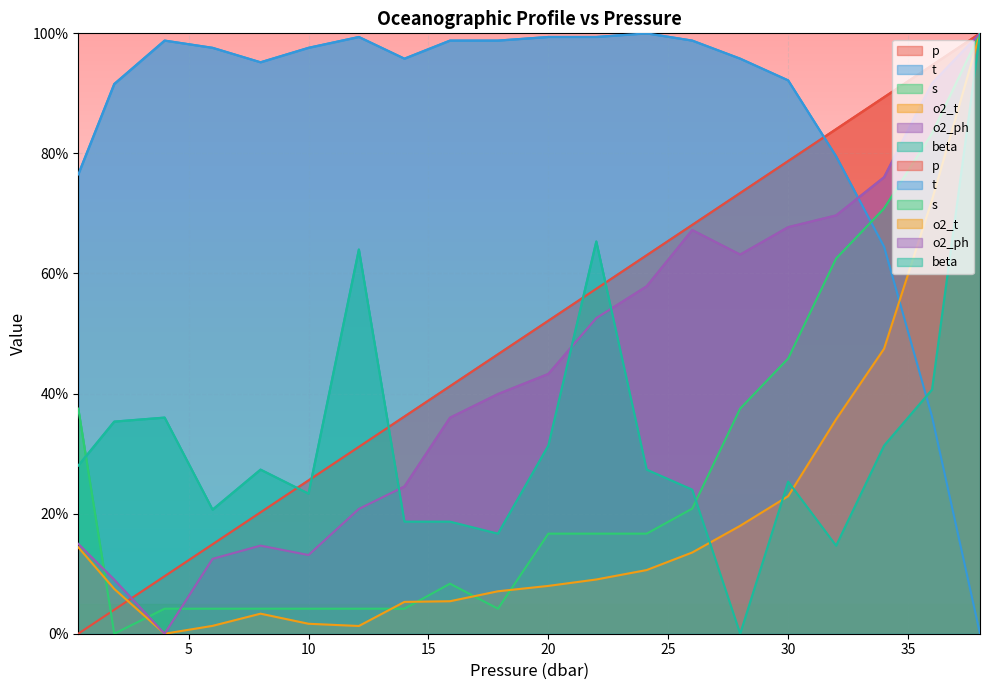

How many interior local peaks does the o2_t series have?

1